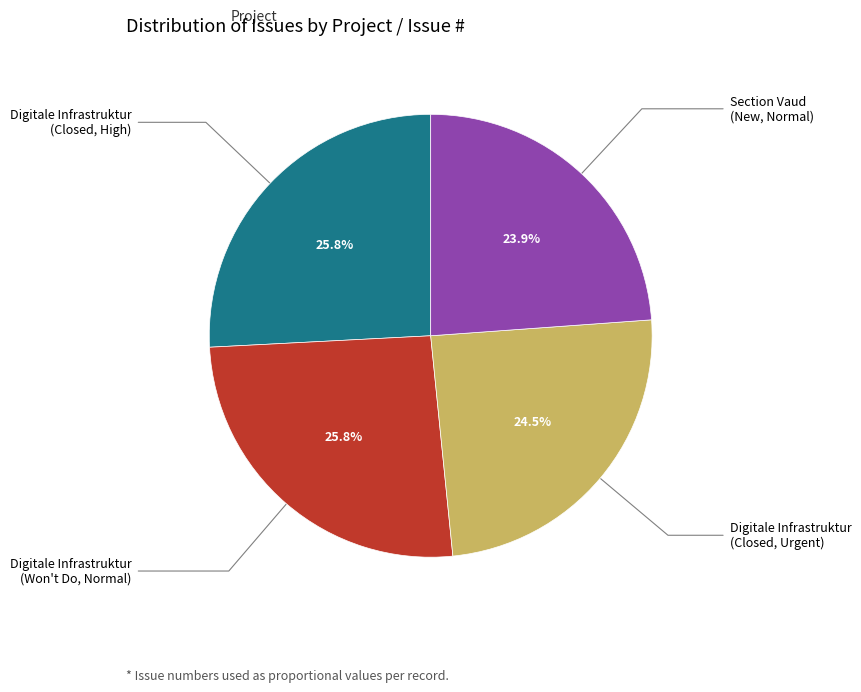

Is there any slice that represents more than half of the pie?

No